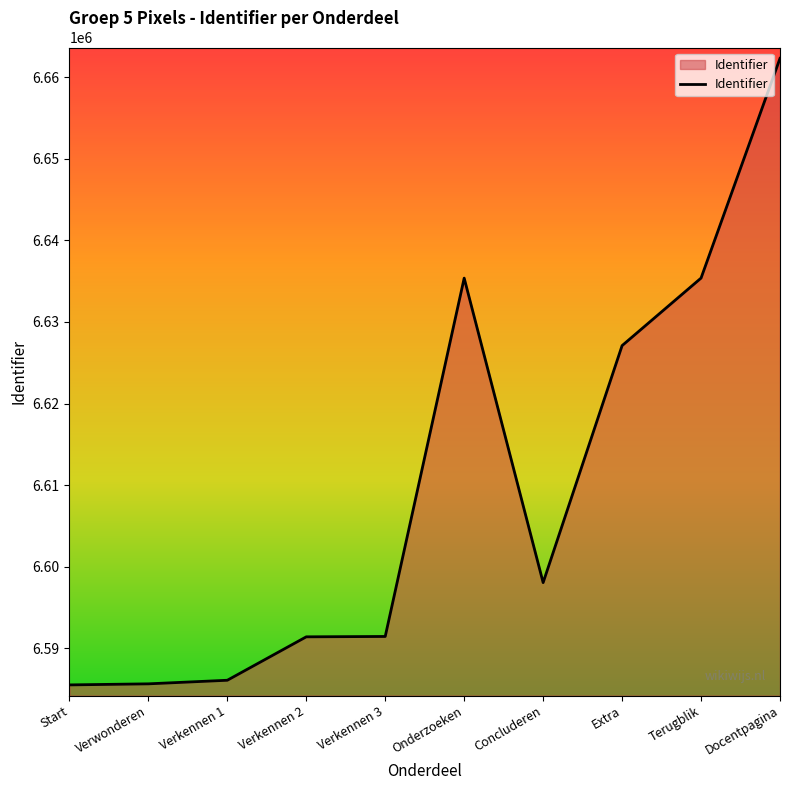

At which category does the chart reach its peak across all series?

Docentpagina